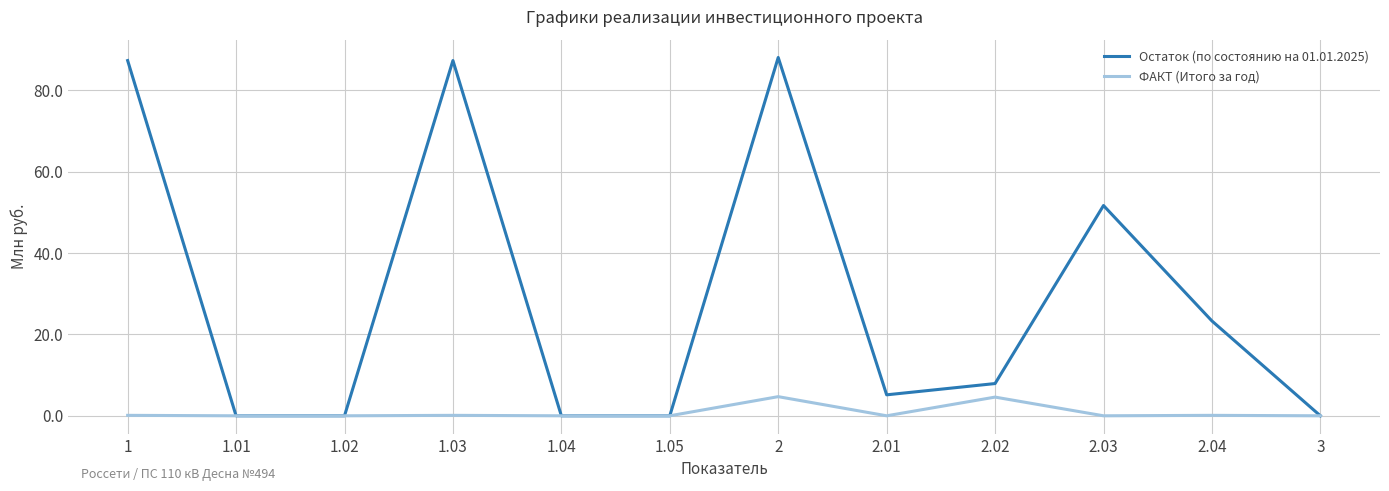

What position from the left is 1.02?

3